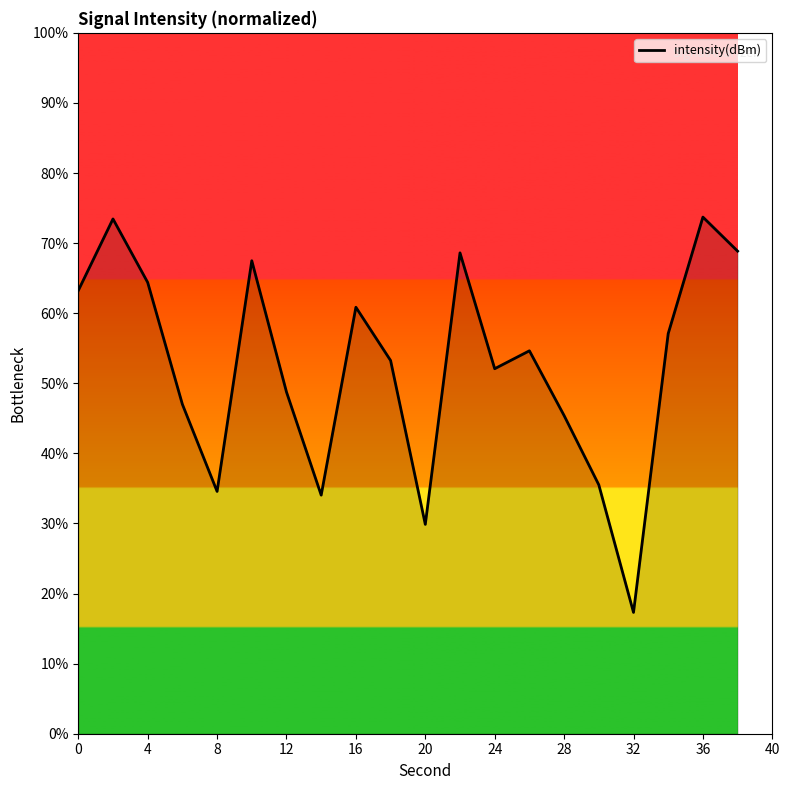

What is the difference between the maximum and minimum values?

56.4